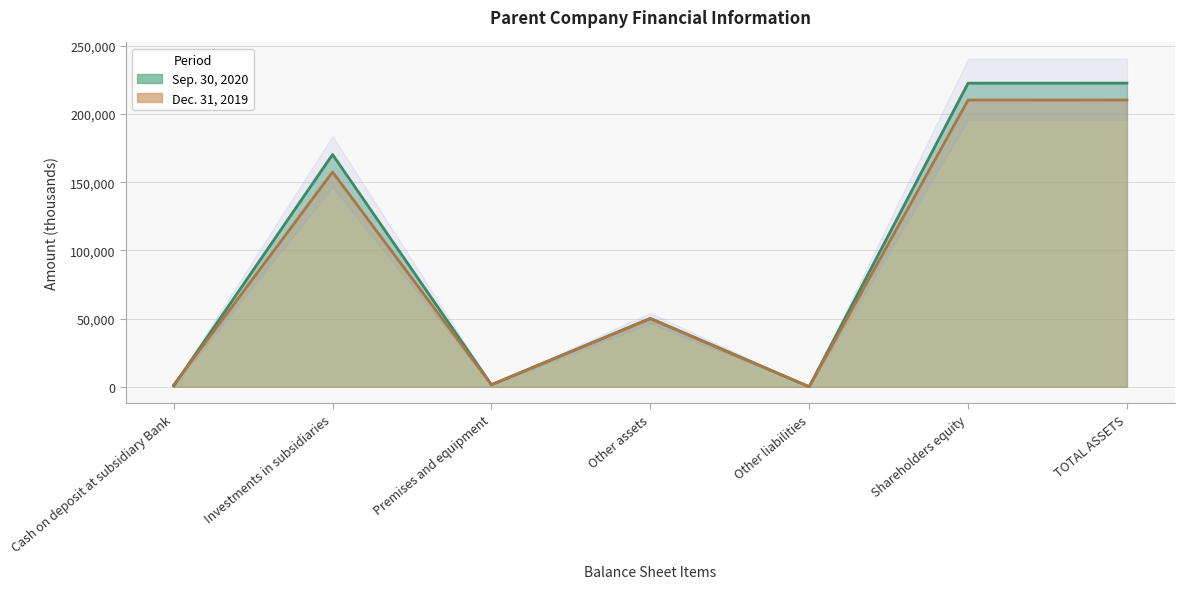

The value of Sep. 30, 2020 at Other liabilities is 39. True or false?

True